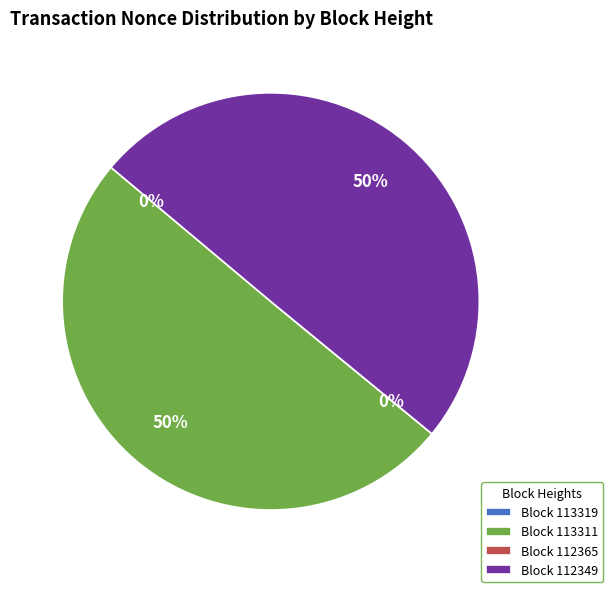

To the nearest percent, what is the difference between the largest and smallest slice percentages?

50%